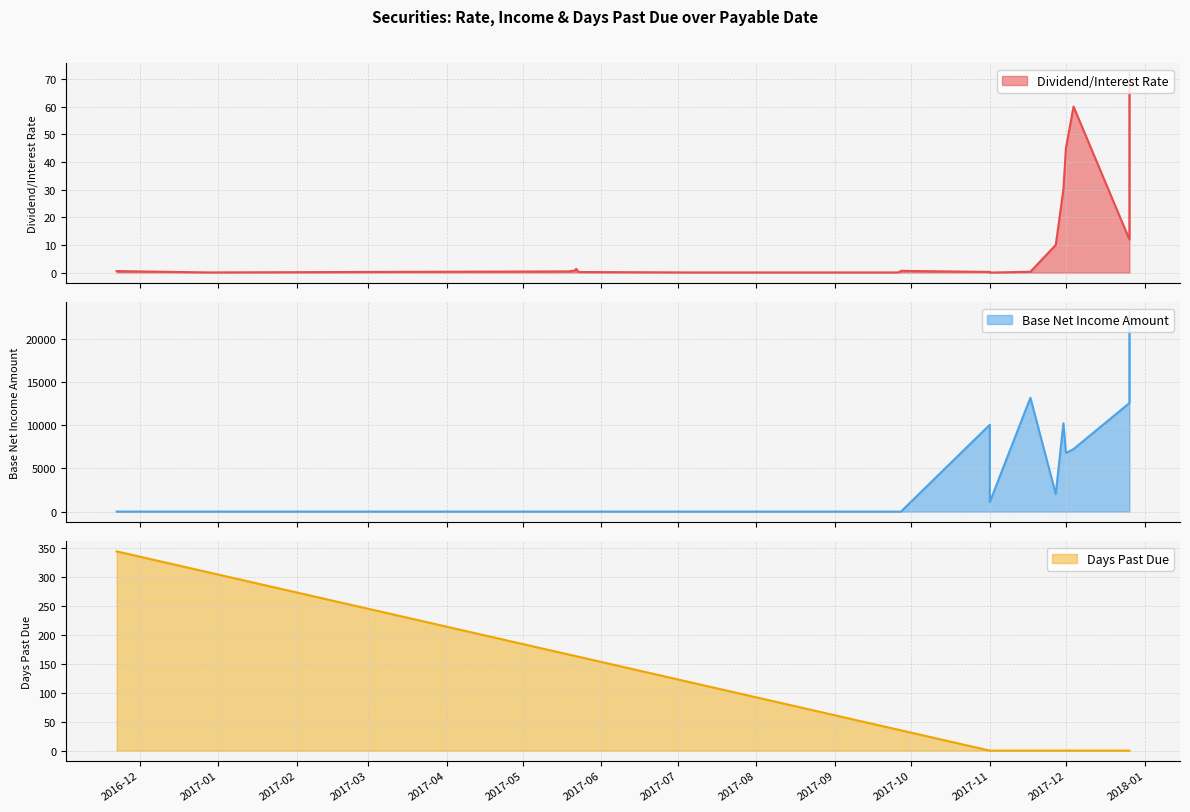

What is the value of the Days Past Due point at the 3rd from the left?

246.0